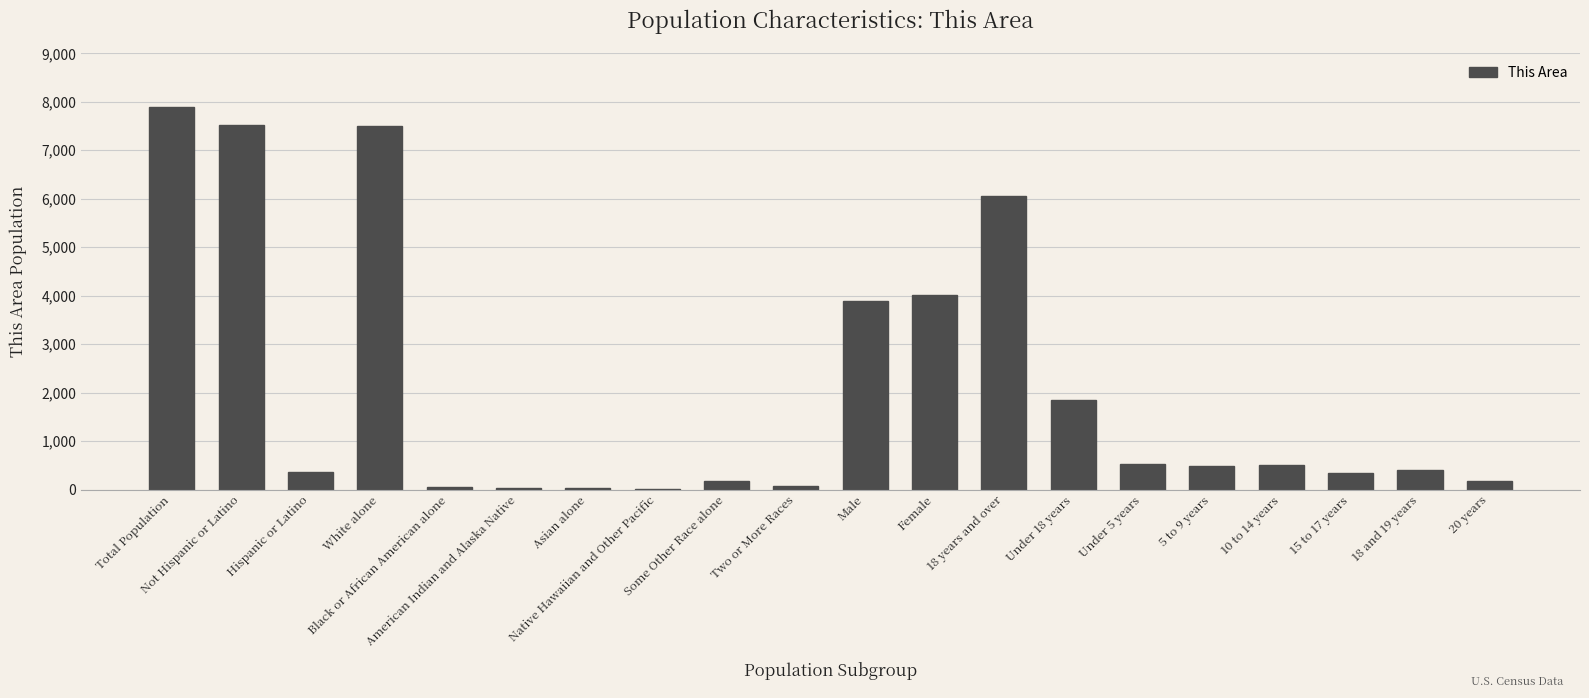

What is the sum of the values at 18 and 19 years and Asian alone?

449